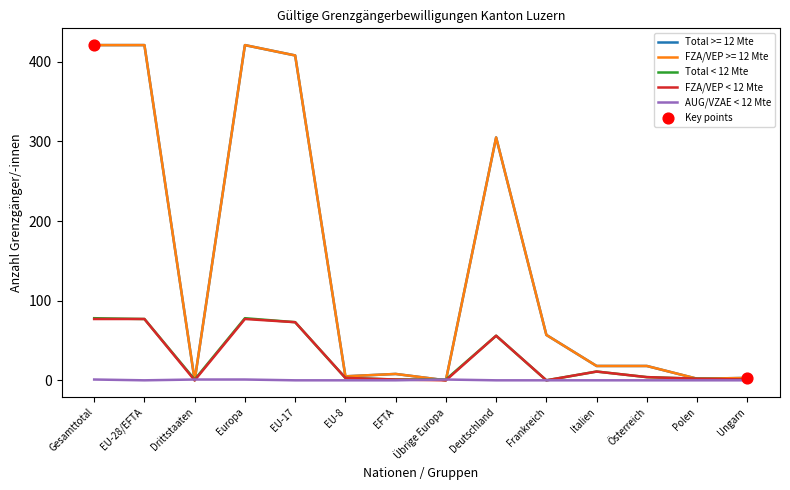

At which category is the sum across all series the highest?

Gesamttotal